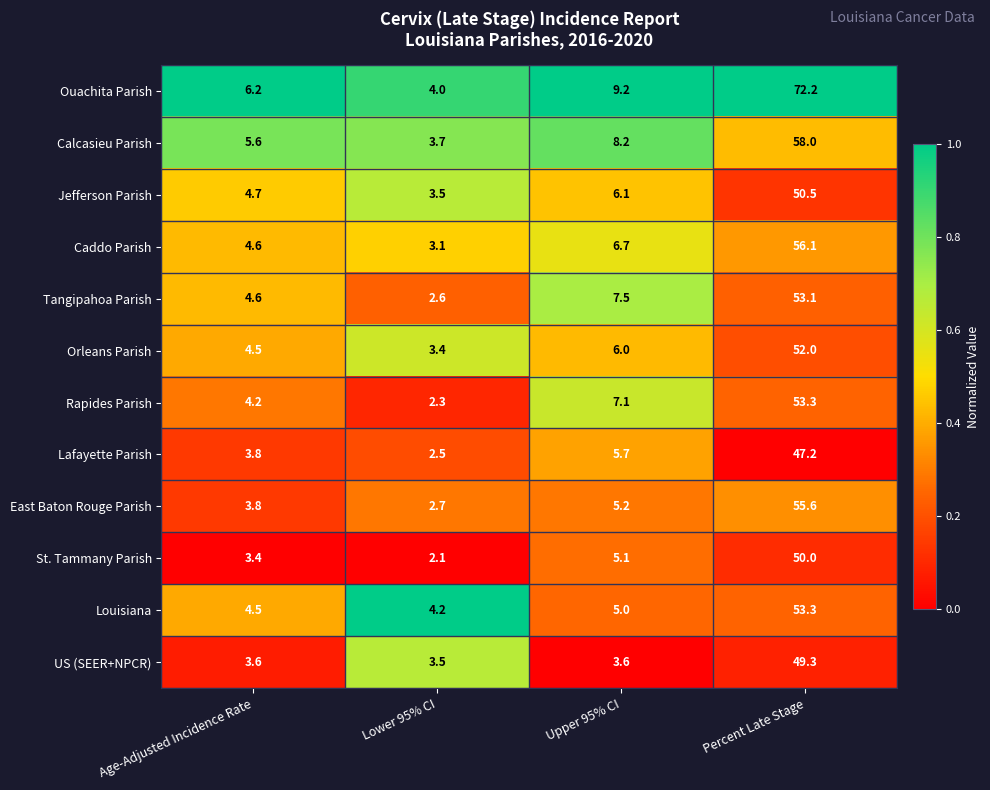

True or false: East Baton Rouge Parish has a value of 4.1 at Lower 95% CI.

False